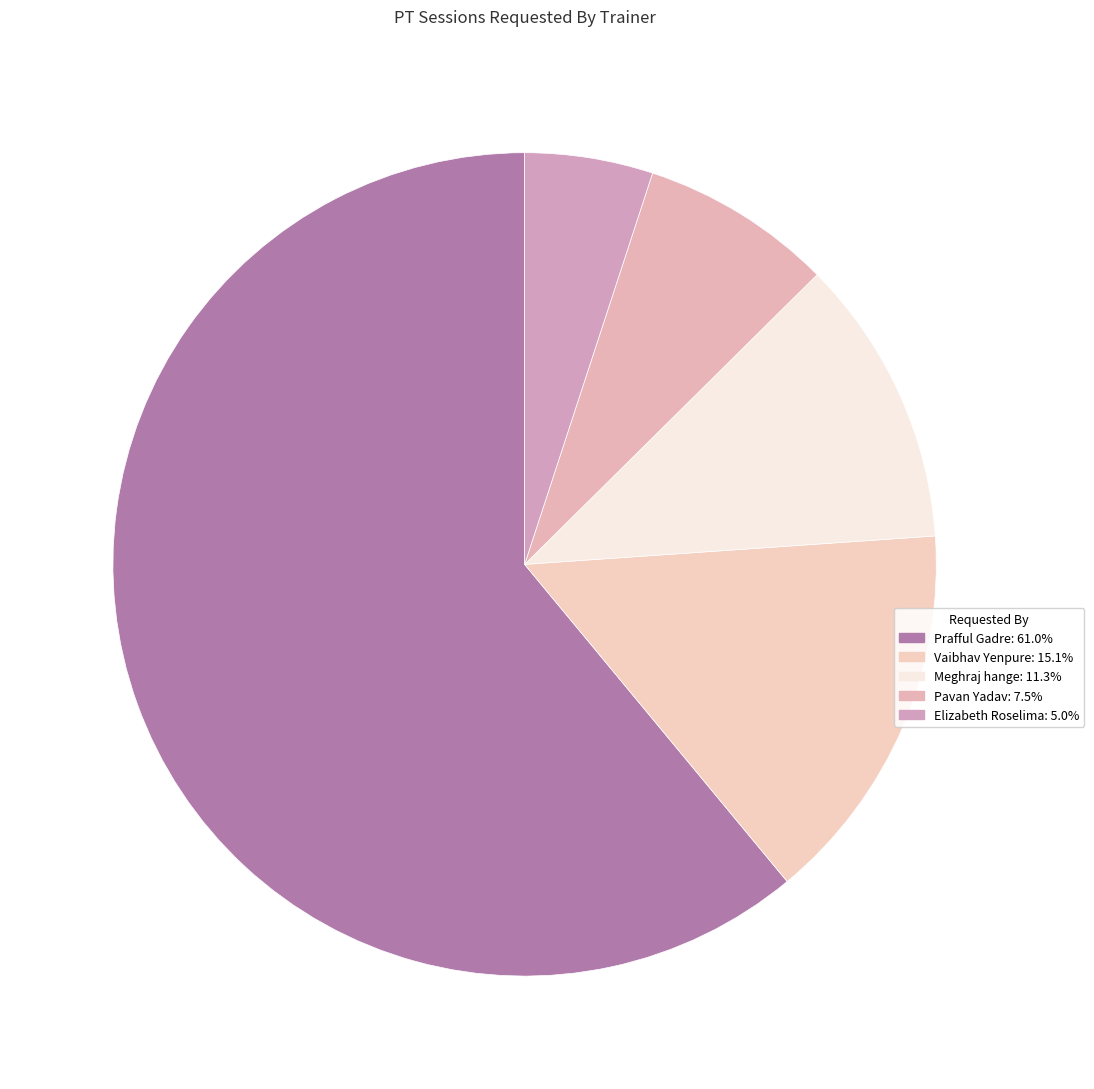

Which category has the biggest portion of the pie?

Prafful Gadre